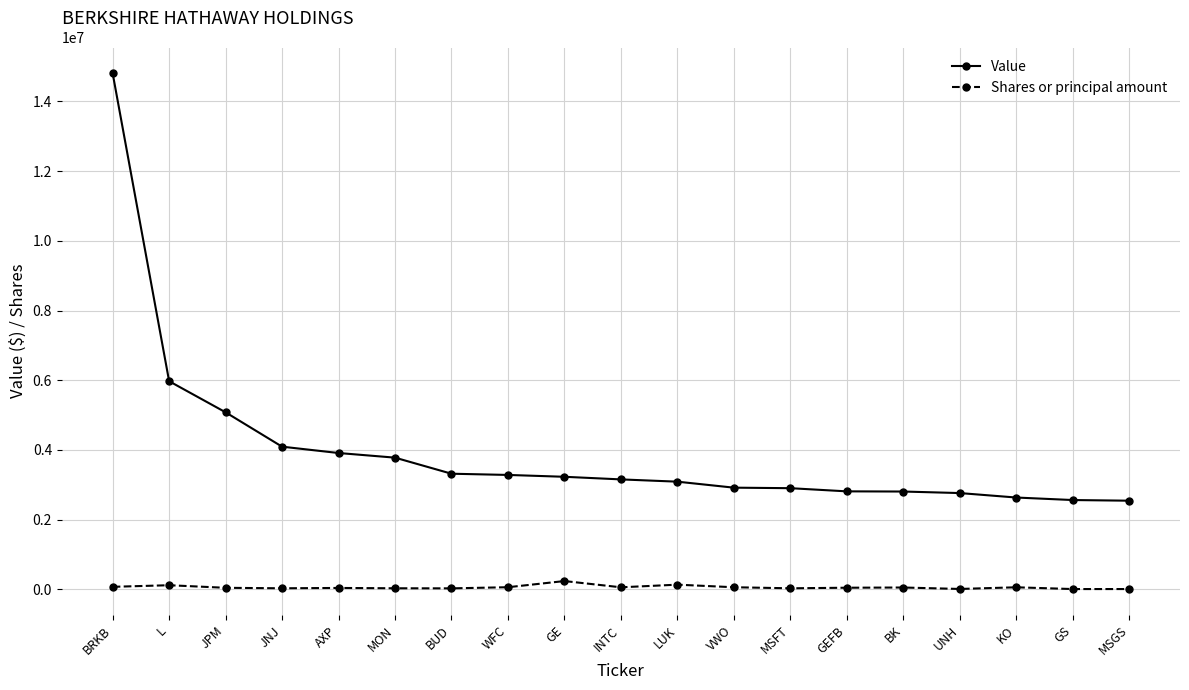

Which label corresponds to the largest value in the chart?

BRKB